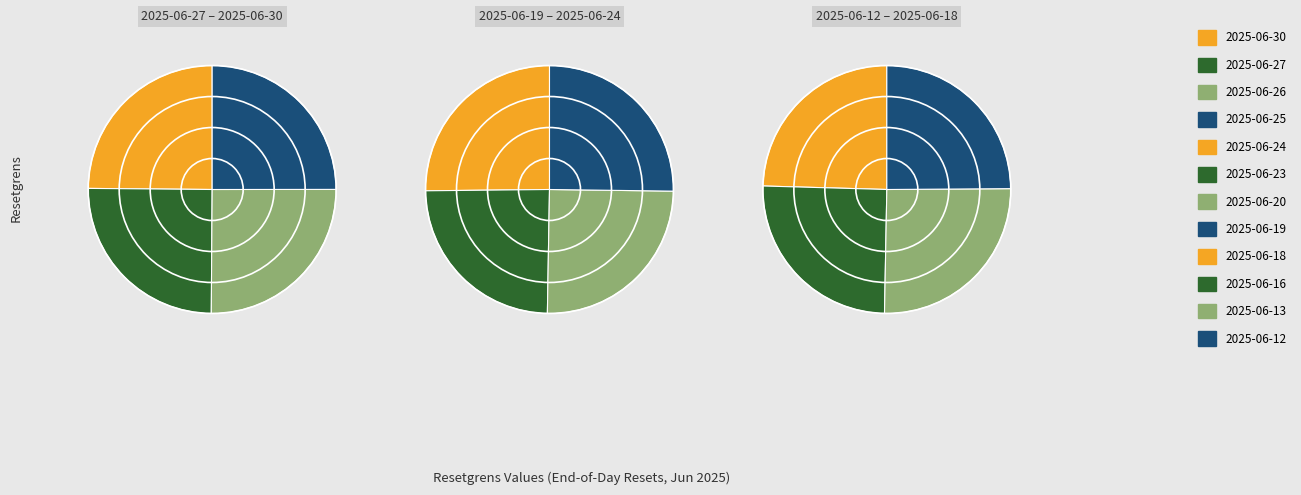

How much of the chart is everything except 2025-06-24?

91.8%